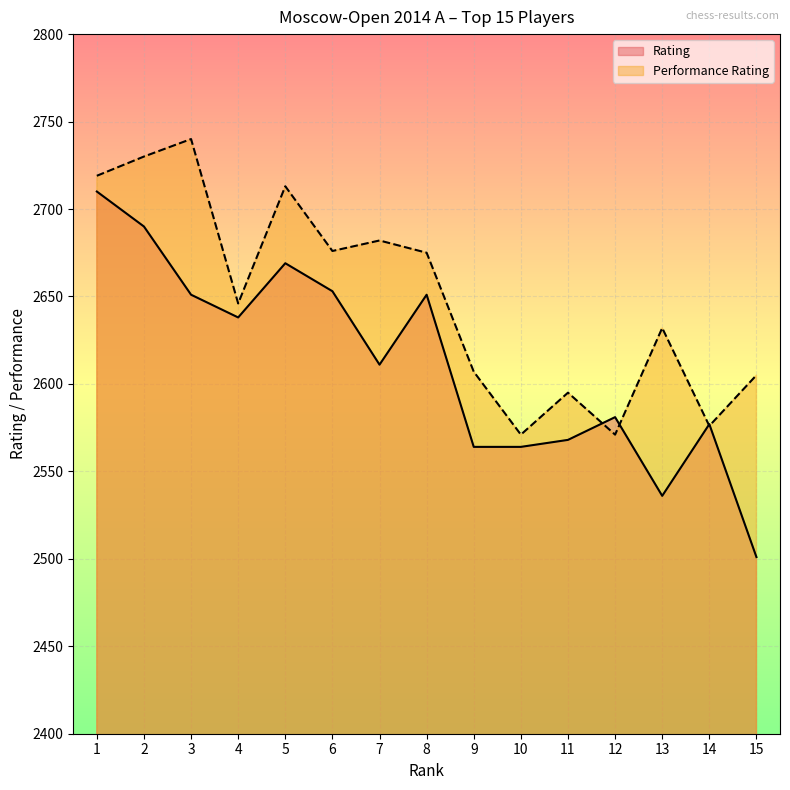

Between which two adjacent categories do Performance Rating and Rating first intersect?

11 and 12